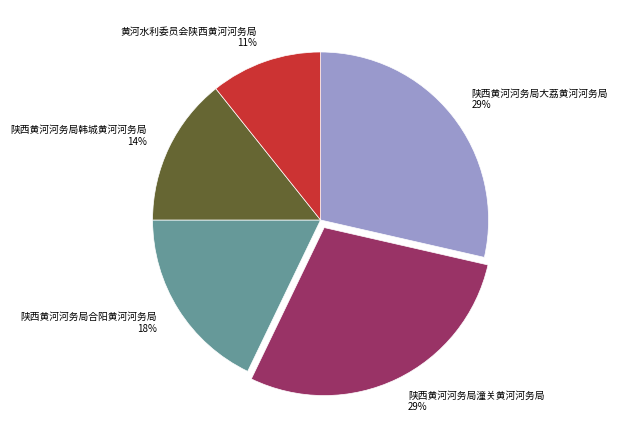

Is there any slice that represents more than half of the pie?

No